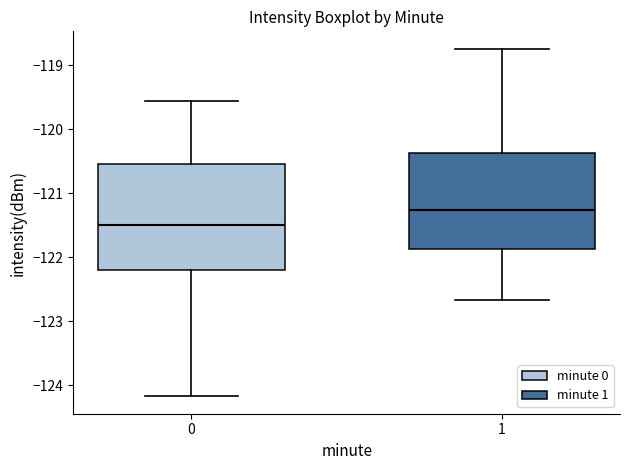

Where does the upper whisker of the box at x = 0 end on the y-axis? The values are not printed on the chart, so give them approximately, as read against the axis.

-119.6